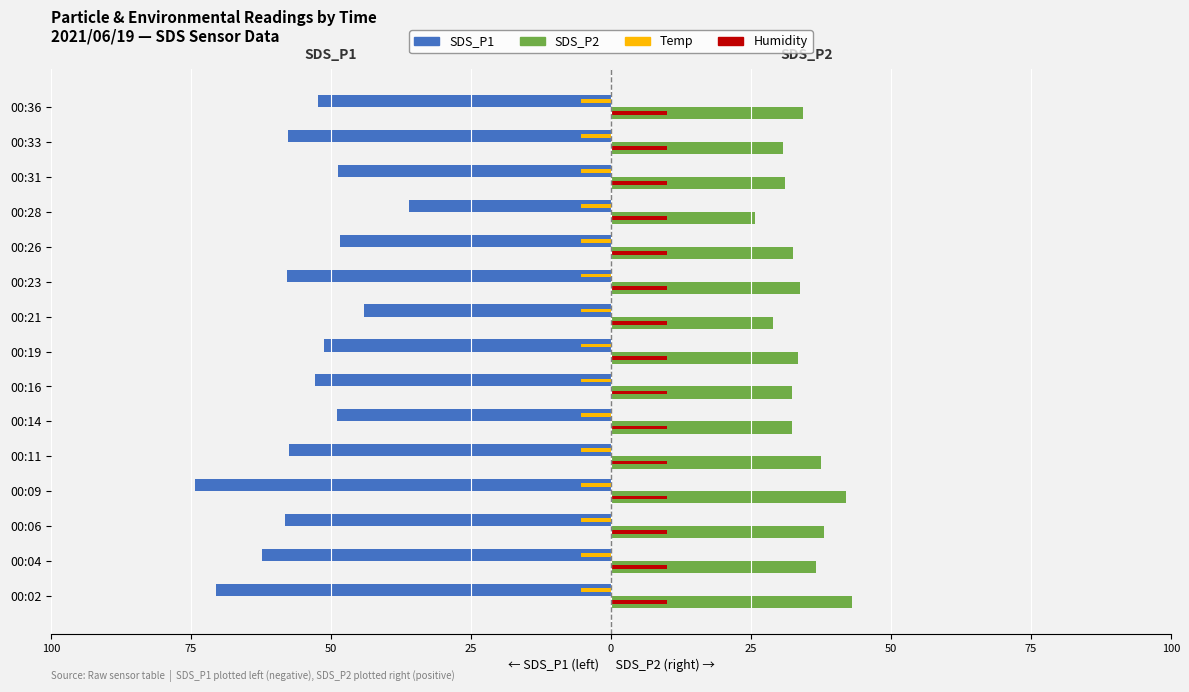

What are all the series names shown in the legend?

SDS_P1, SDS_P2, Temp, Humidity